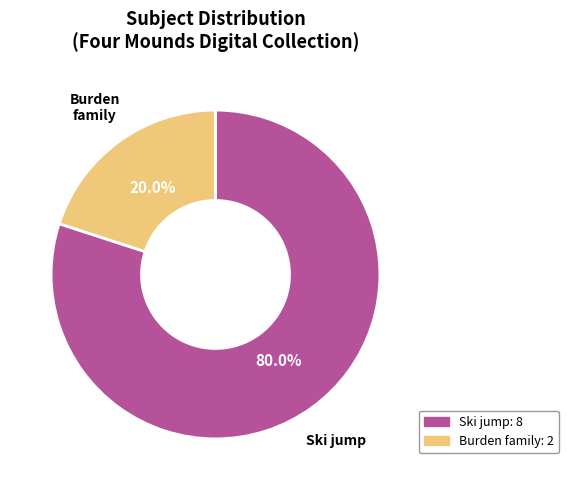

Does any single category account for the majority?

Yes